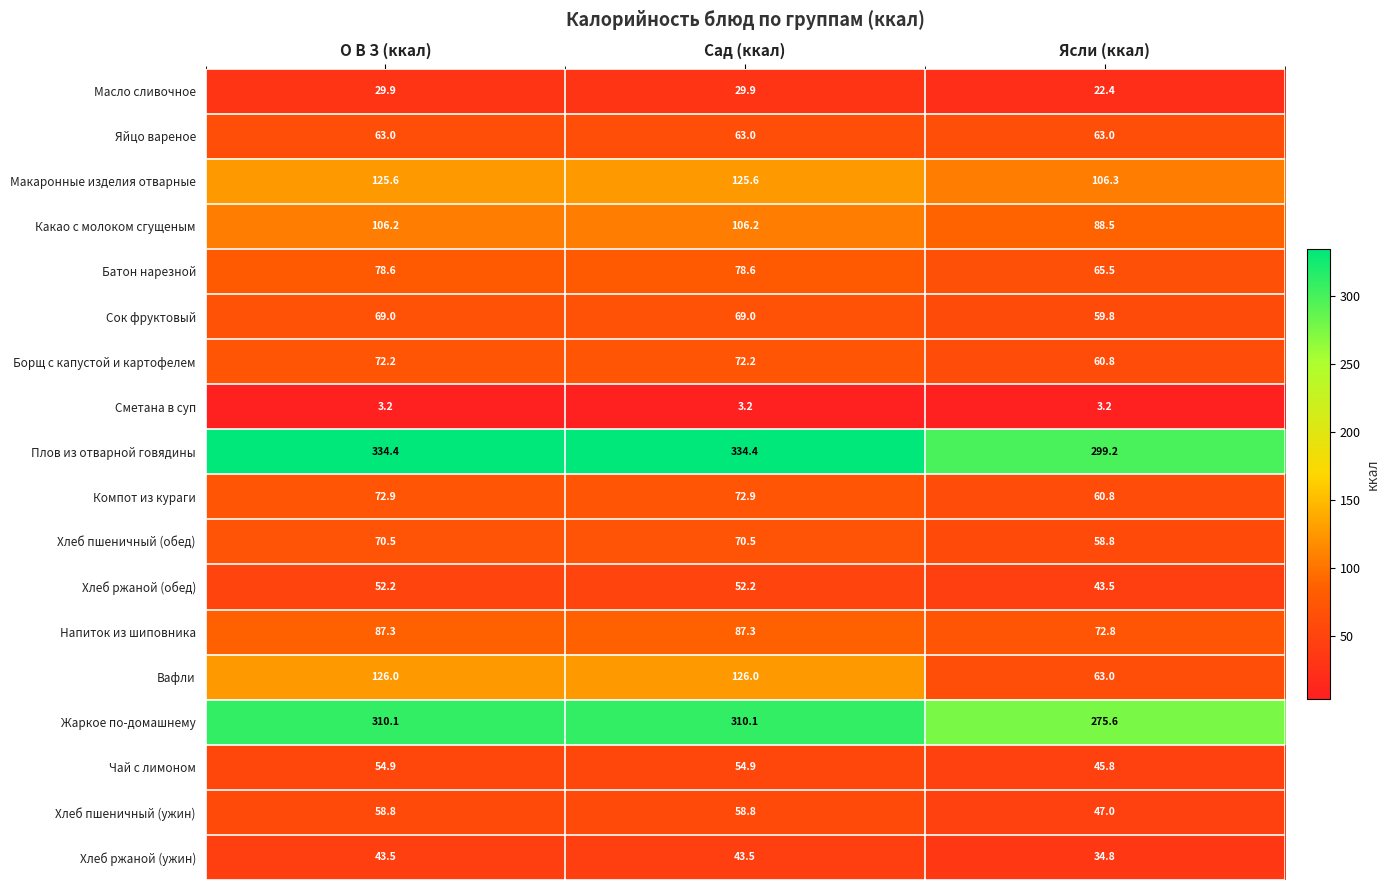

What is the minimum value shown in the chart?

3.2